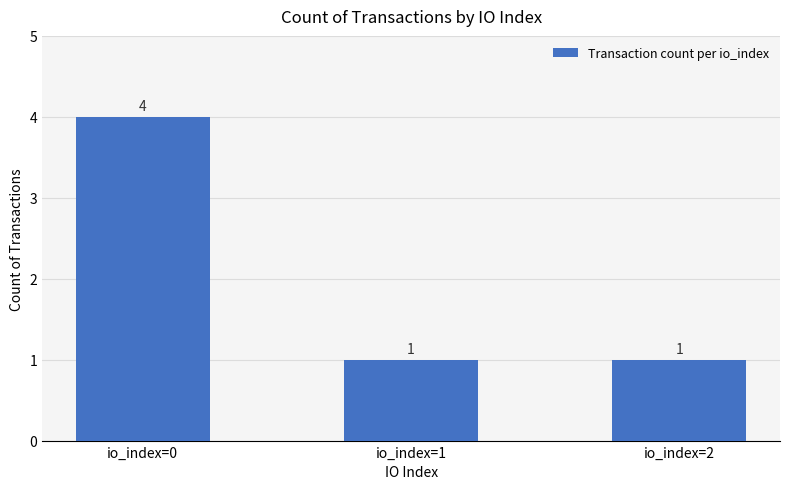

True or false: the data shows 1 at io_index=1.

True